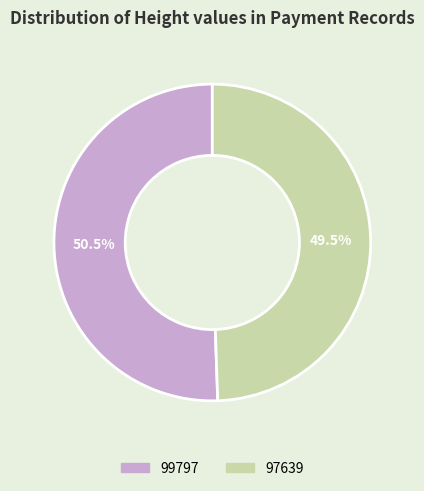

To the nearest percent, what is the difference between the largest and smallest slice percentages?

1%